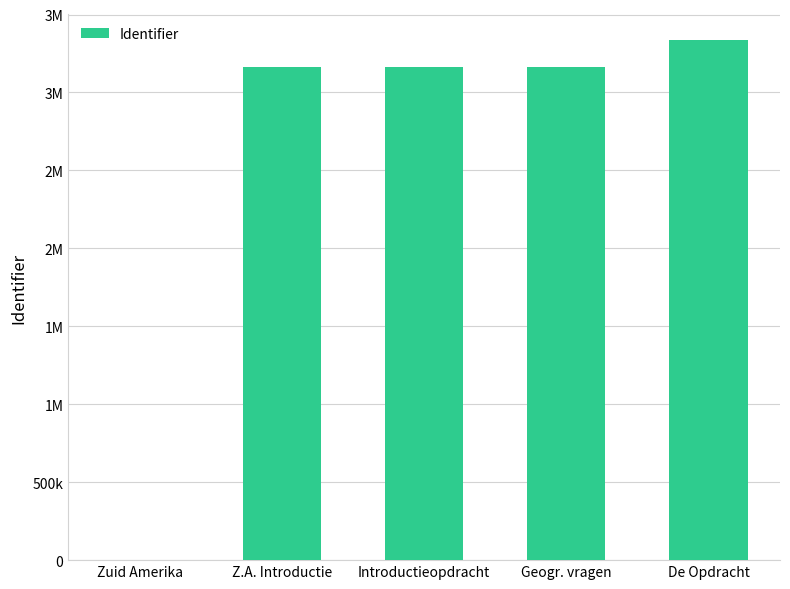

Are the bars horizontal?

No